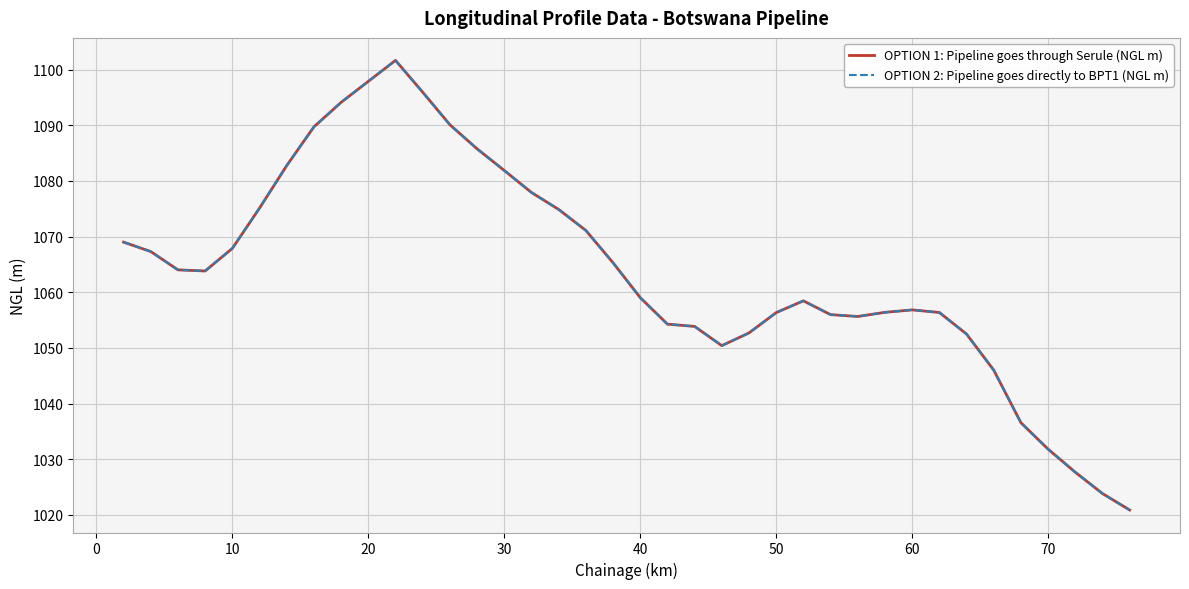

What is the average value of the OPTION 1: Pipeline goes through Serule (NGL m) series?

1063.7